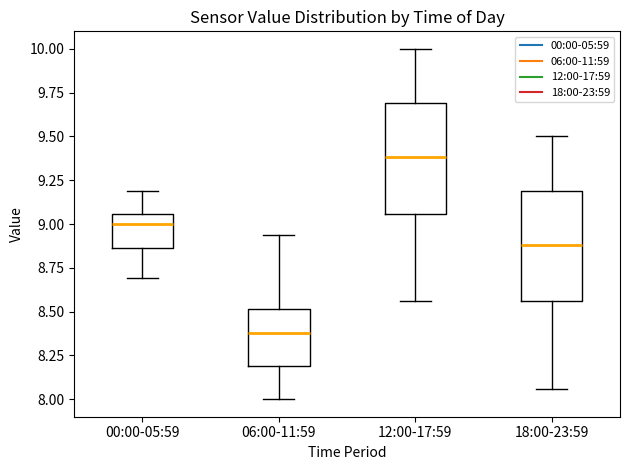

Where is the lower edge of the box for 00:00-05:59 on the y-axis? The values are not printed on the chart, so give them approximately, as read against the axis.

8.85